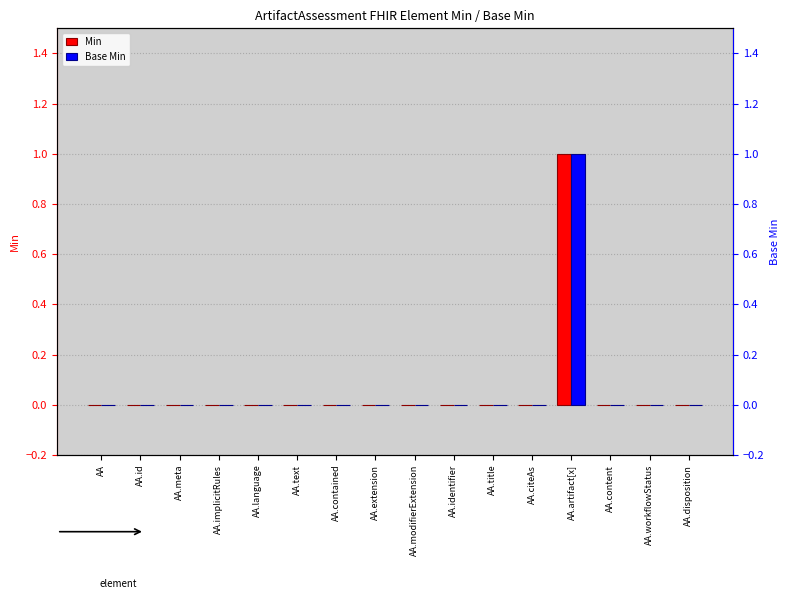

Rank the categories by Min value from lowest to highest.

AA, AA.id, AA.meta, AA.implicitRules, AA.language, AA.text, AA.contained, AA.extension, AA.modifierExtension, AA.identifier, AA.title, AA.citeAs, AA.content, AA.workflowStatus, AA.disposition, AA.artifact[x]